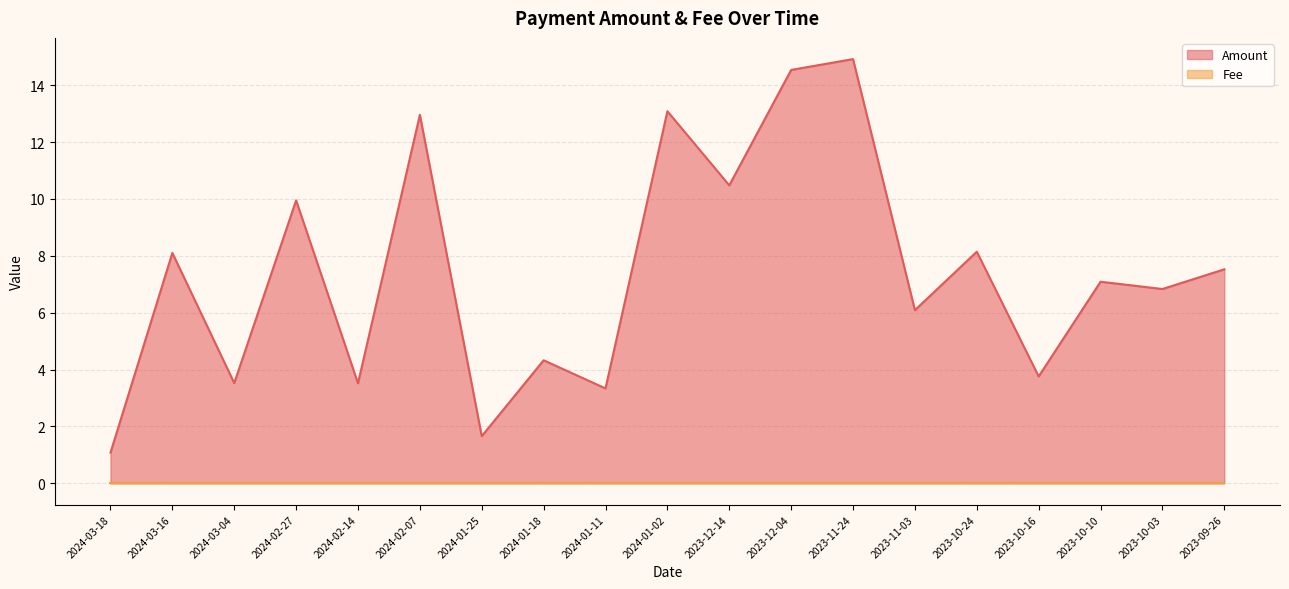

What is the label of the 10th point from the left?

2024-01-02